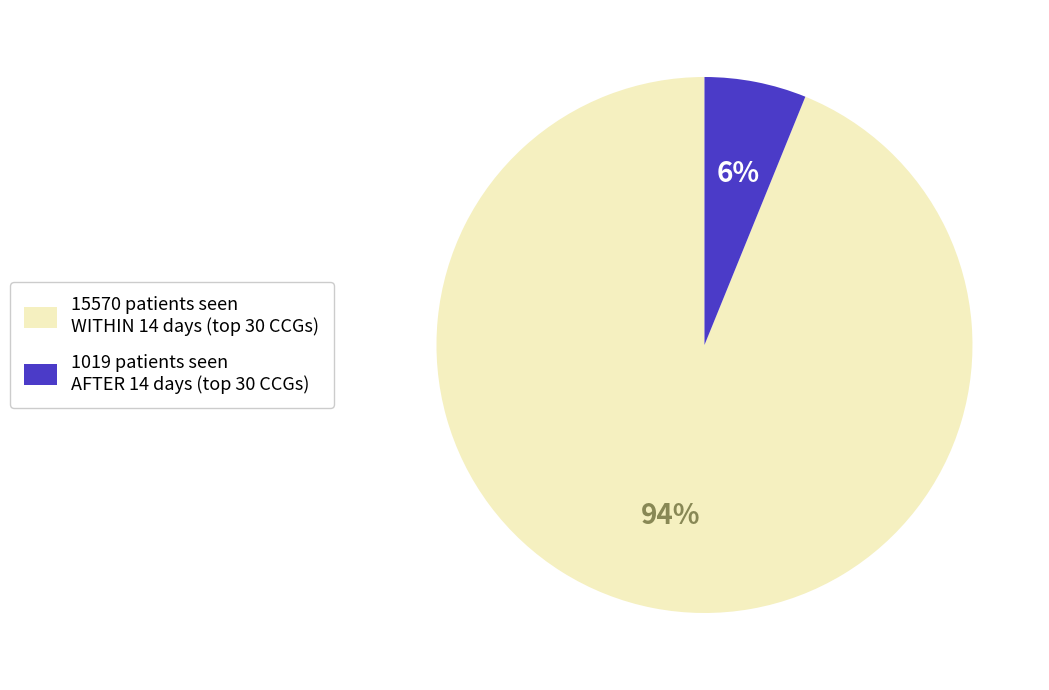

To the nearest percent, what is the average slice percentage?

50%